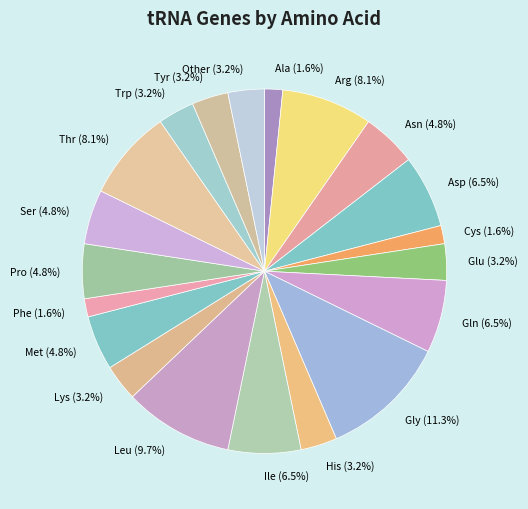

Is there a majority slice in this chart?

No